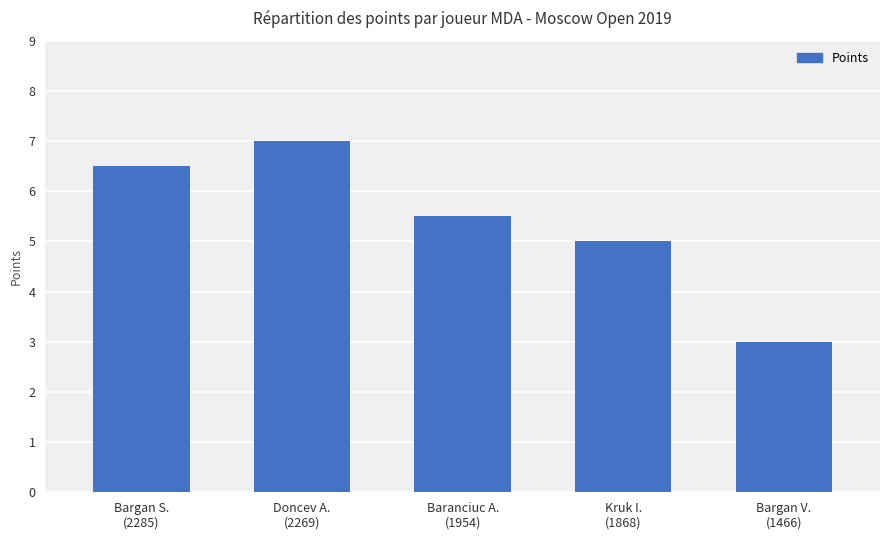

True or false: the data shows 7.0 at Doncev A.
(2269).

True